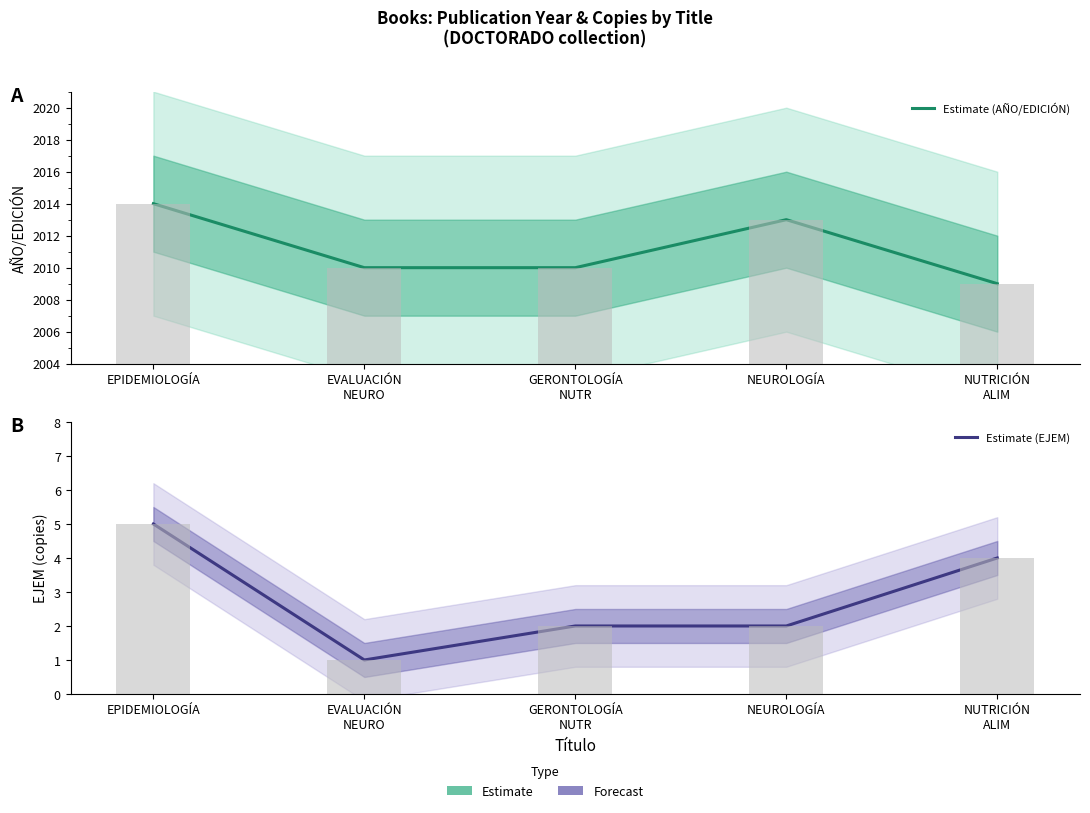

At which category is the sum across all series the highest?

EPIDEMIOLOGÍA